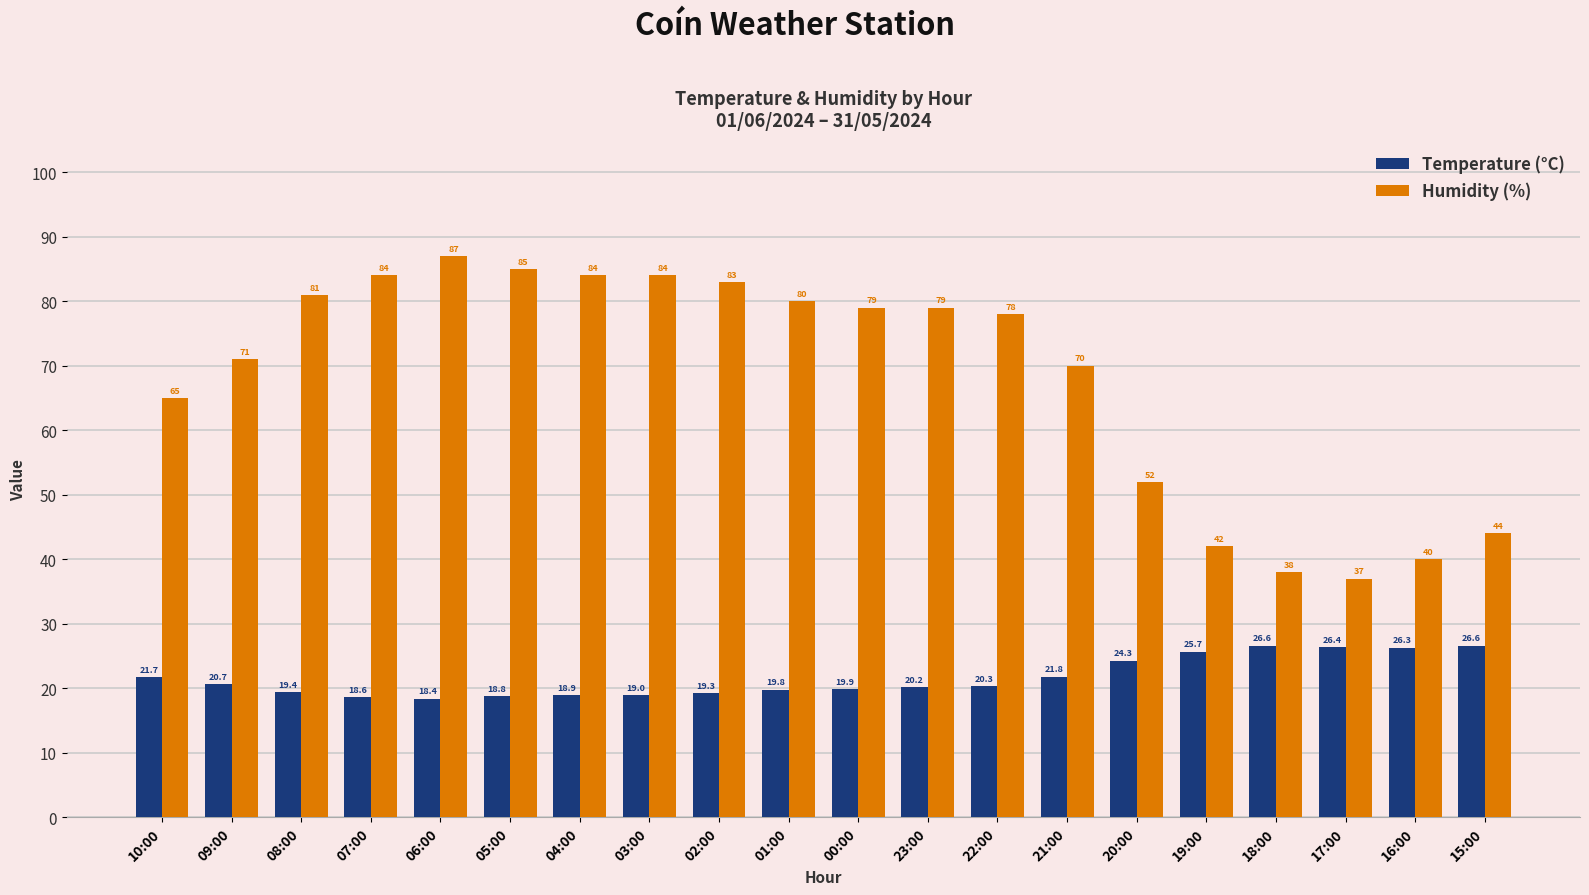

What are all the series names shown in the legend?

Temperature (°C), Humidity (%)